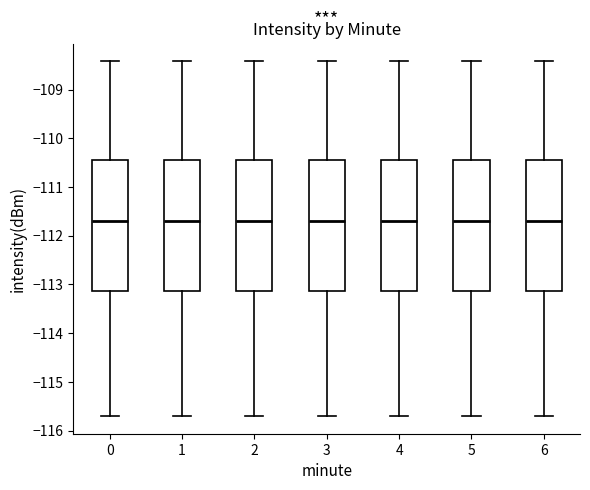

Reading left to right, transcribe this box plot: for each box, give where its median line is, the range the box spans, and where its two whiskers end, as read against the y-axis. The values are not printed on the chart, so give them approximately, as read against the axis.

0: median -111.7, box -113.1 to -110.4, whiskers -115.7 to -108.4
1: median -111.7, box -113.1 to -110.4, whiskers -115.7 to -108.4
2: median -111.7, box -113.1 to -110.4, whiskers -115.7 to -108.4
3: median -111.7, box -113.1 to -110.4, whiskers -115.7 to -108.4
4: median -111.7, box -113.1 to -110.4, whiskers -115.7 to -108.4
5: median -111.7, box -113.1 to -110.4, whiskers -115.7 to -108.4
6: median -111.7, box -113.1 to -110.4, whiskers -115.7 to -108.4